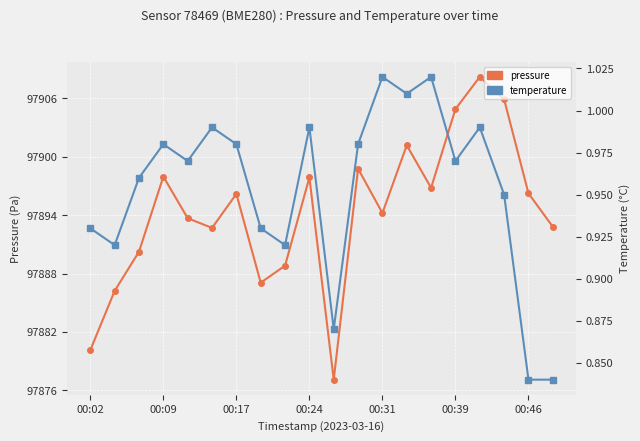

What is the minimum value shown in the chart?

0.8